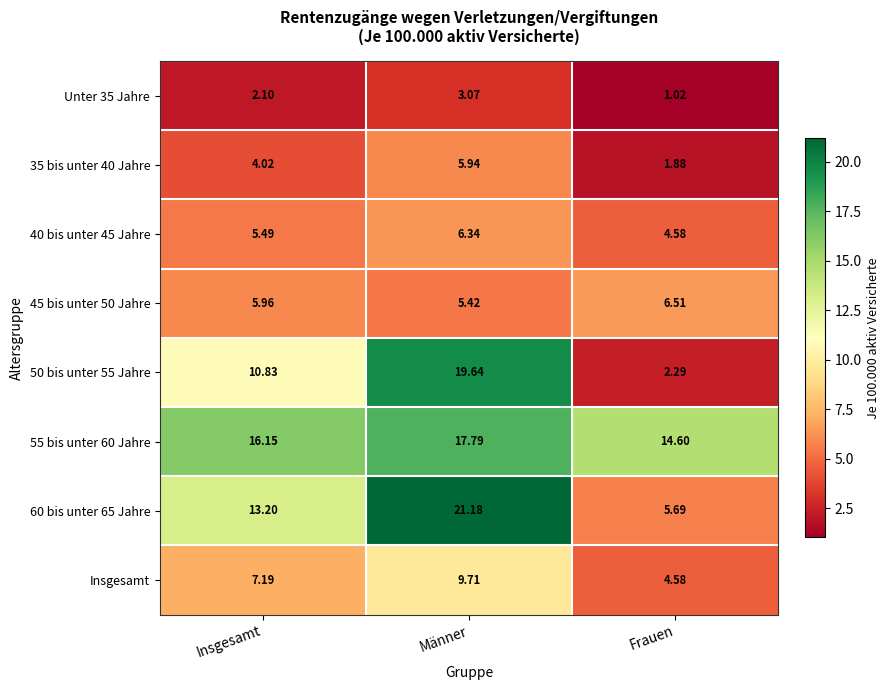

What is the maximum value shown in the chart?

21.2